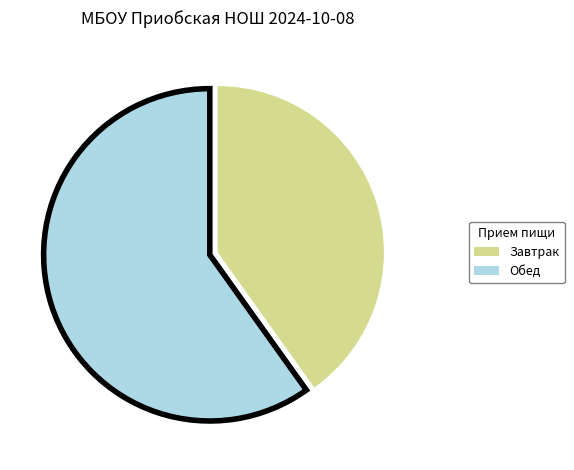

Combined, do Завтрак and Обед account for over 50%?

Yes